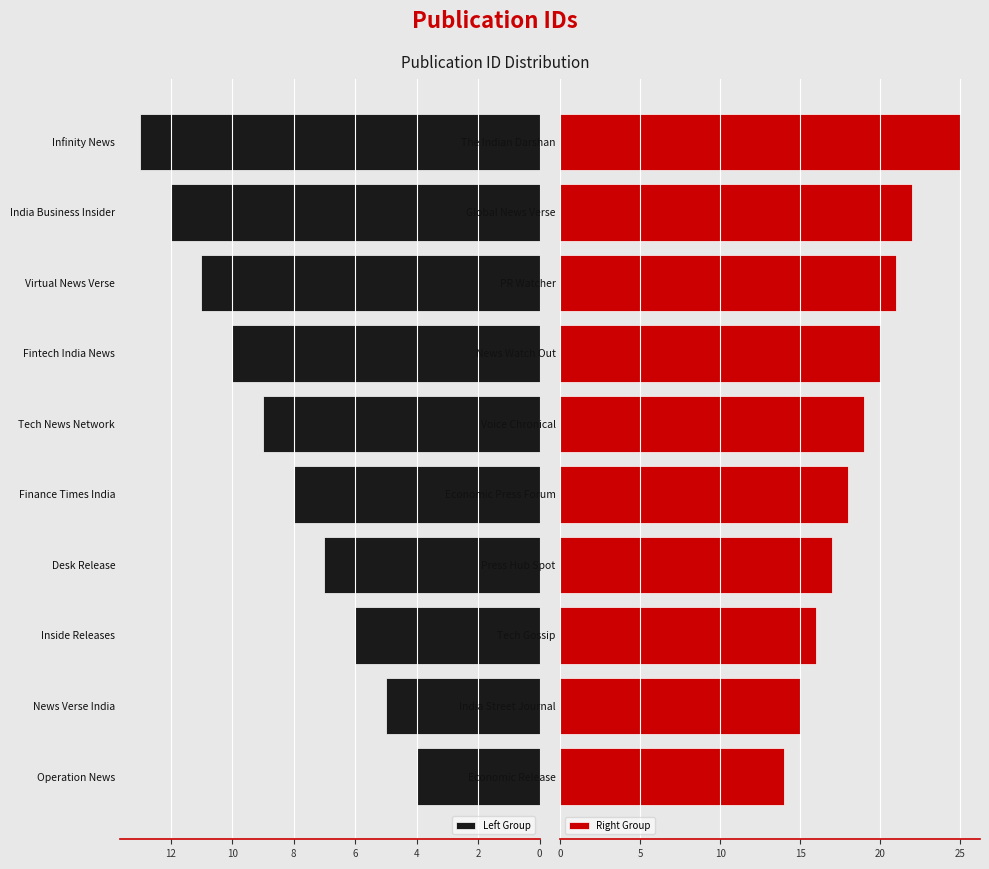

The value of Left Group at News Verse India is 7. True or false?

False